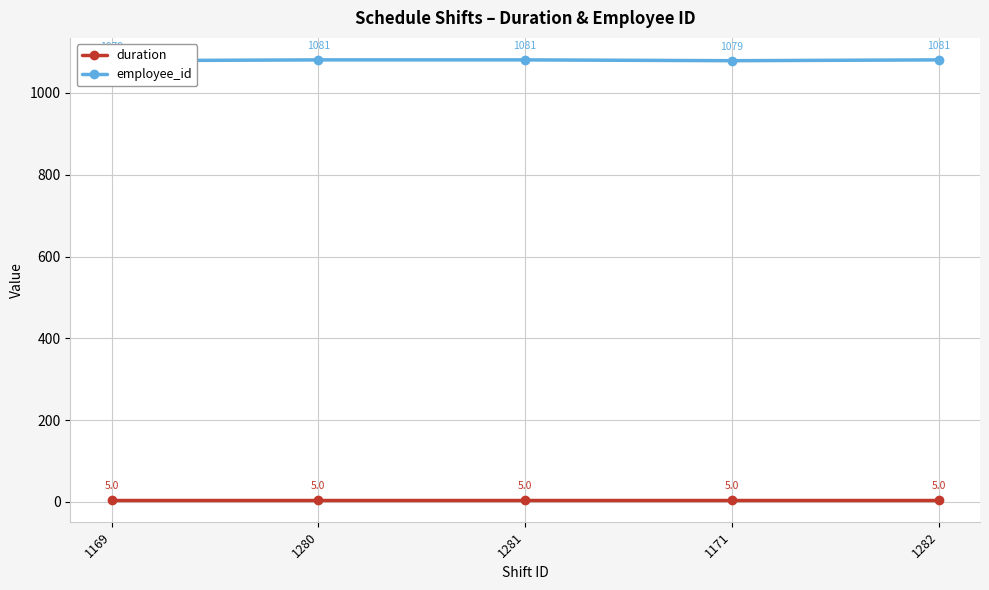

How many data points in employee_id are less than 1081?

2